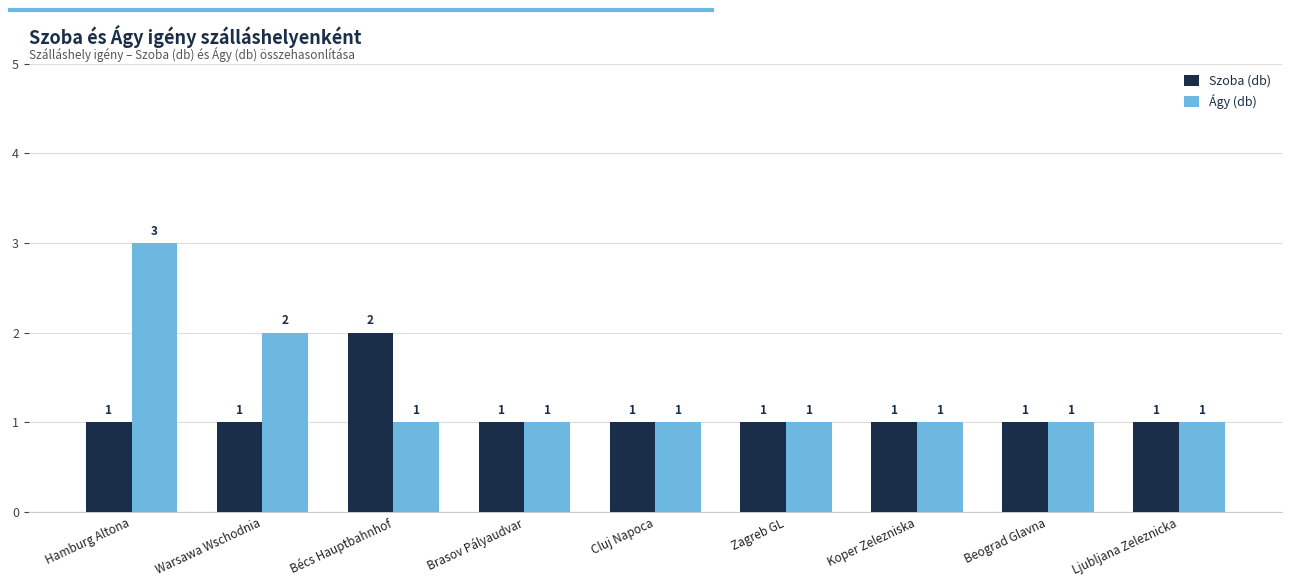

List the series in order of their overall mean, lowest first.

Szoba (db), Ágy (db)